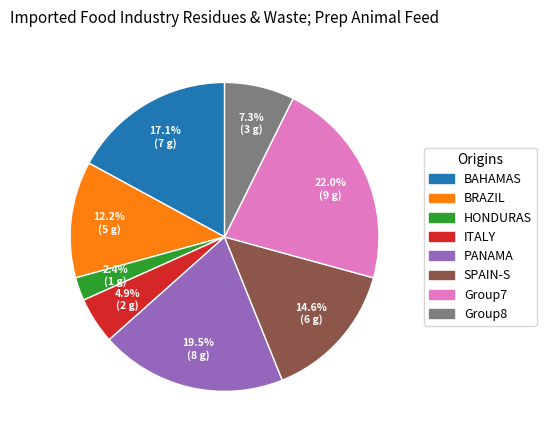

Which has a higher value, Group7 or ITALY?

Group7